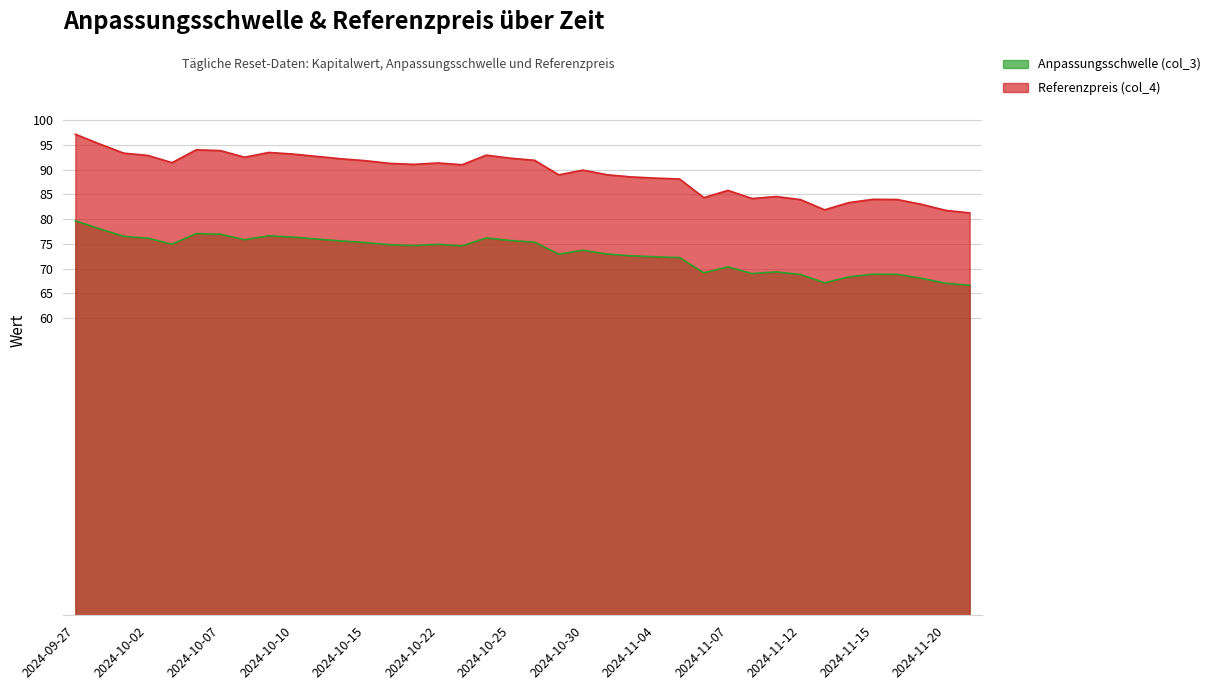

Read the Referenzpreis (col_4) value at 2024-11-07.

85.8